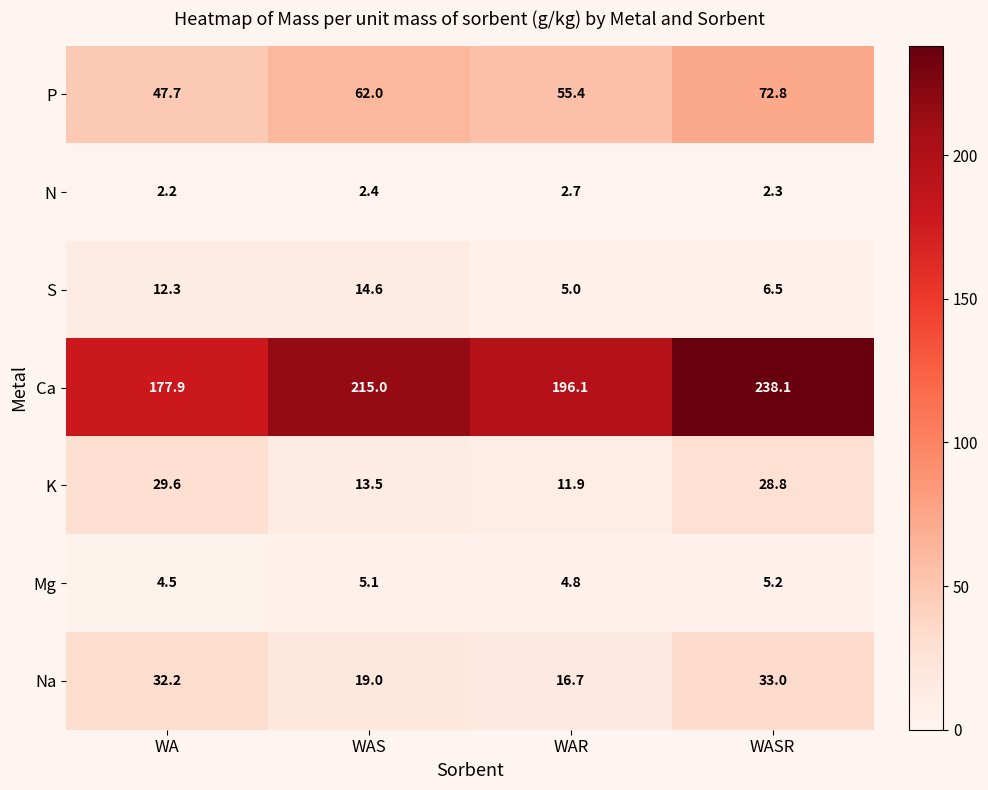

Is the value of N at WAR greater than the value of K at WA?

No